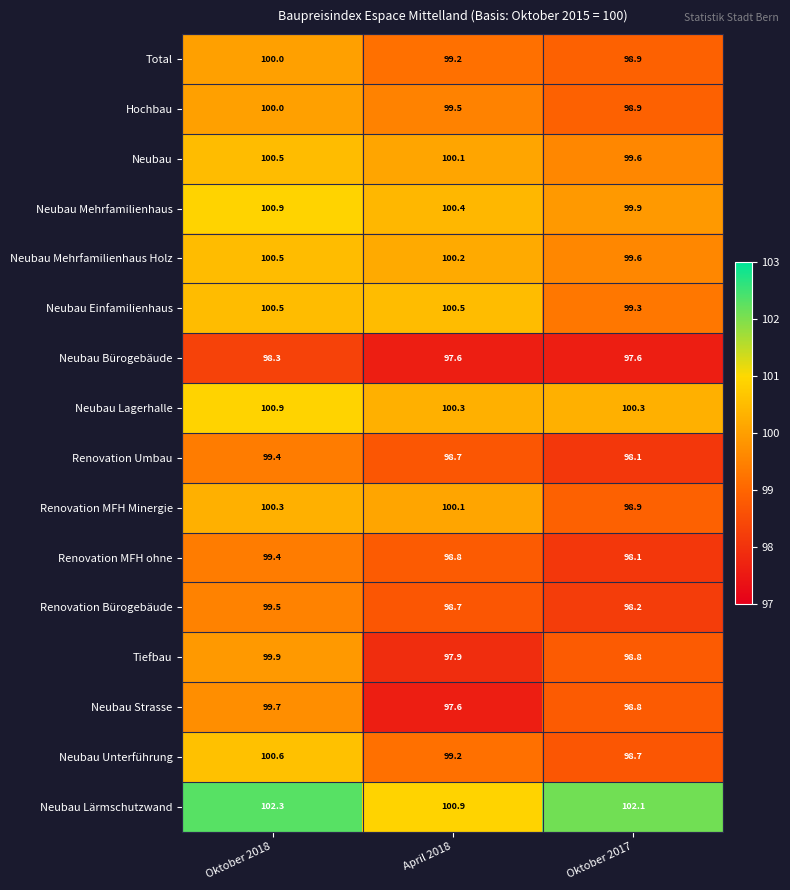

The Renovation Bürogebäude series shows 132.7 at Oktober 2018. True or false?

False